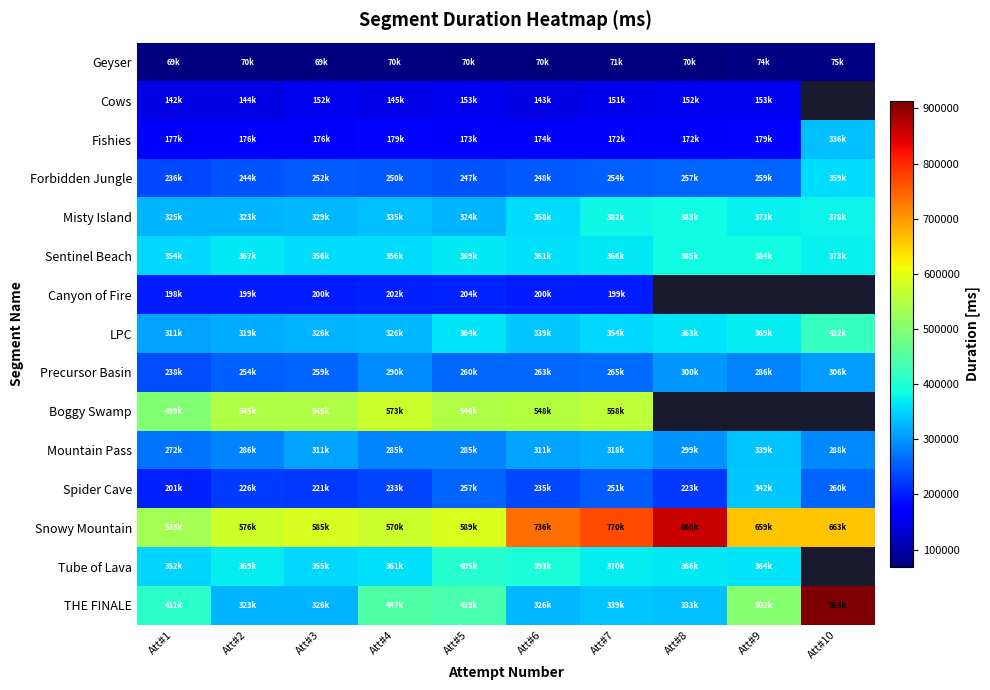

At how many categories does at least one series exceed 809826?

2